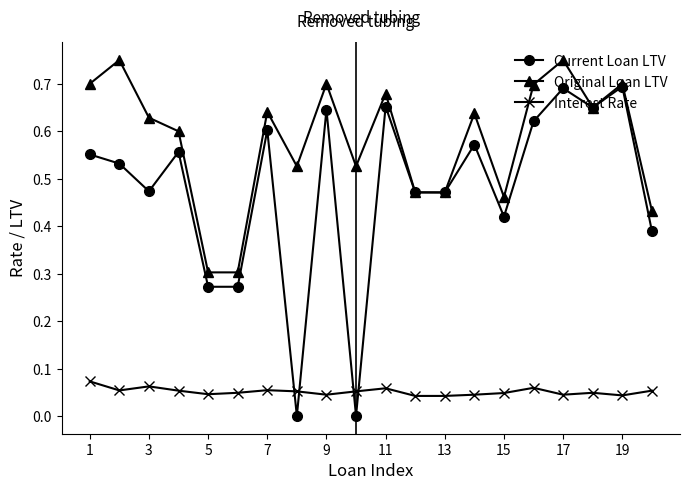

True or false: Interest Rate and Current Loan LTV intersect in this chart.

True